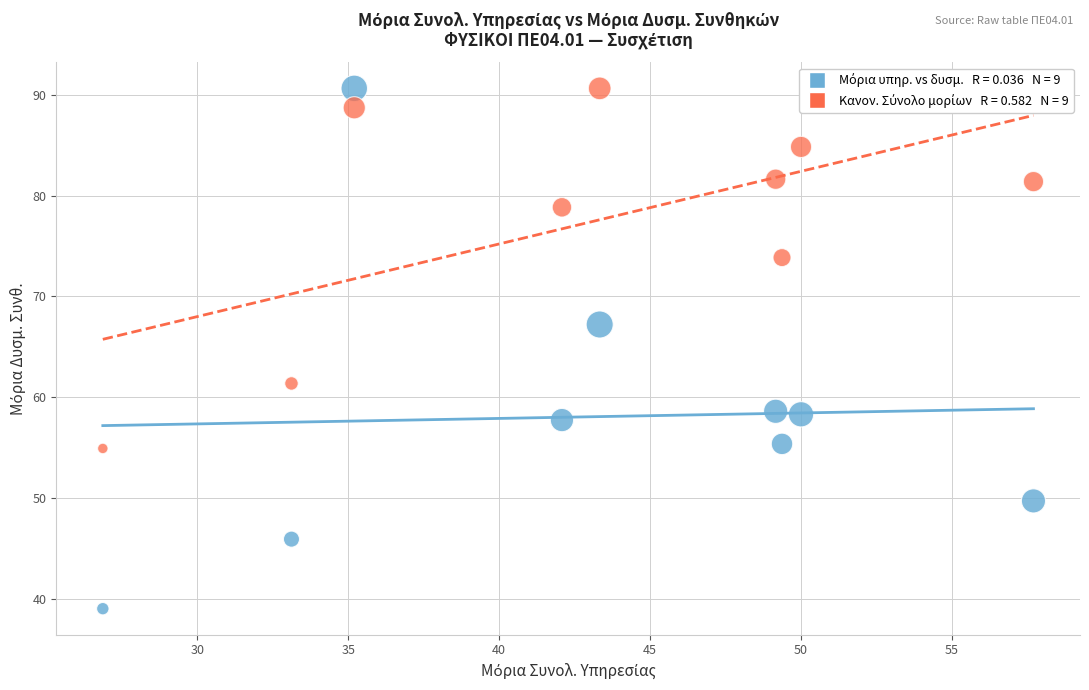

Across all data points, what is the range of Y values (max minus min)?

51.6